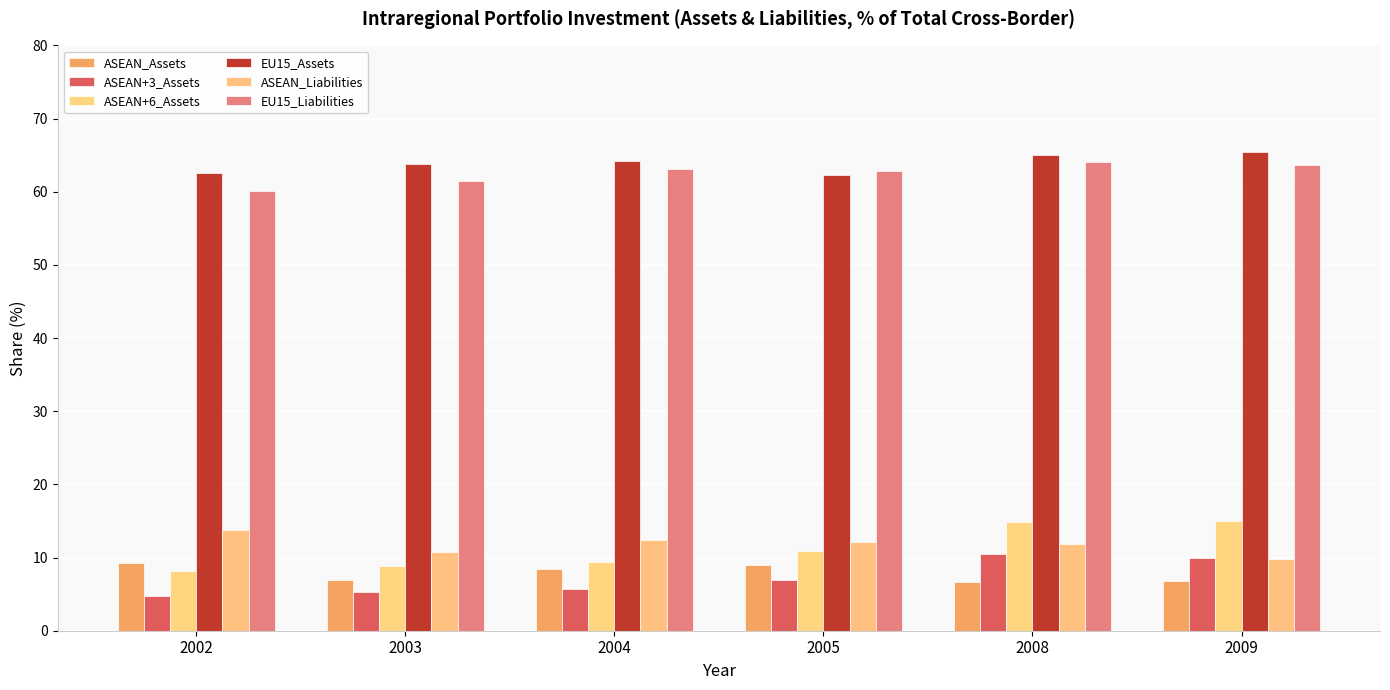

What is the average value of the ASEAN+6_Assets series?

11.2